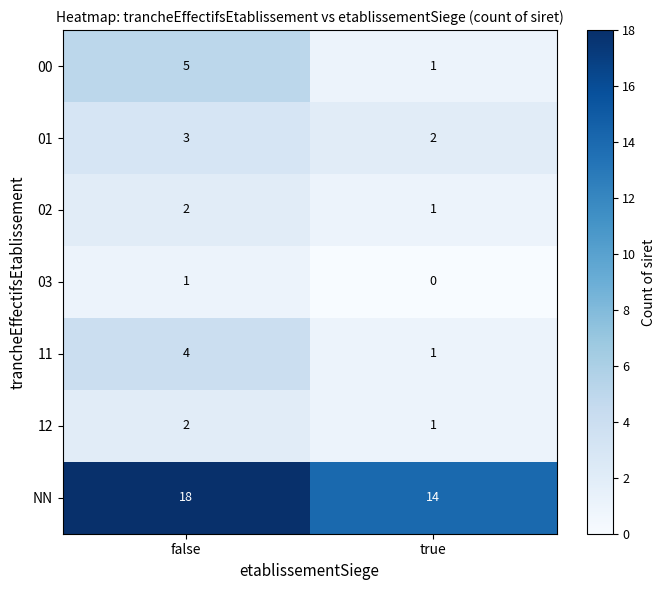

What is the sum of the 01 values at true and false?

5